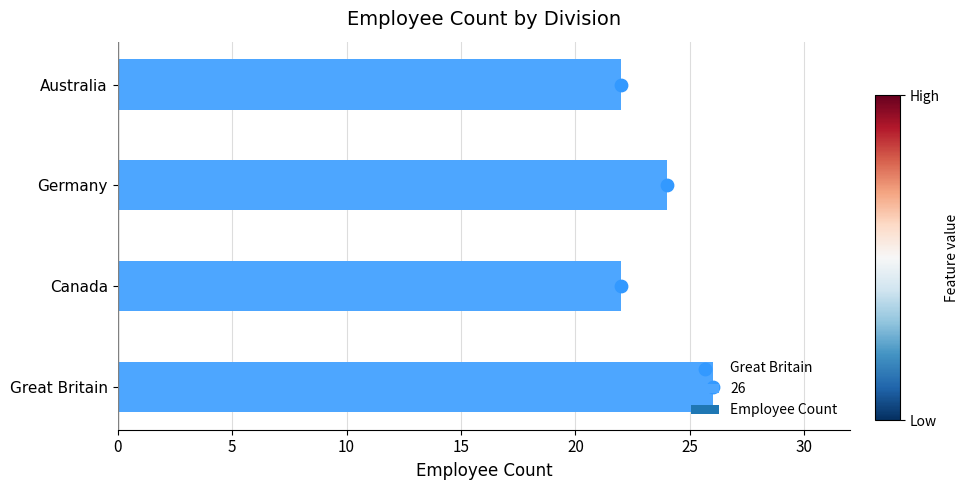

What is the change in value from Great Britain to Australia?

-4